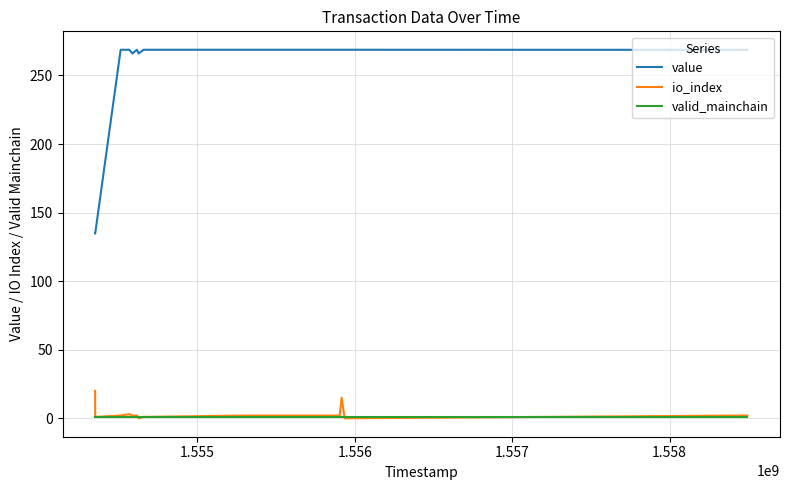

Rank the series by their maximum value, from highest to lowest.

value, io_index, valid_mainchain